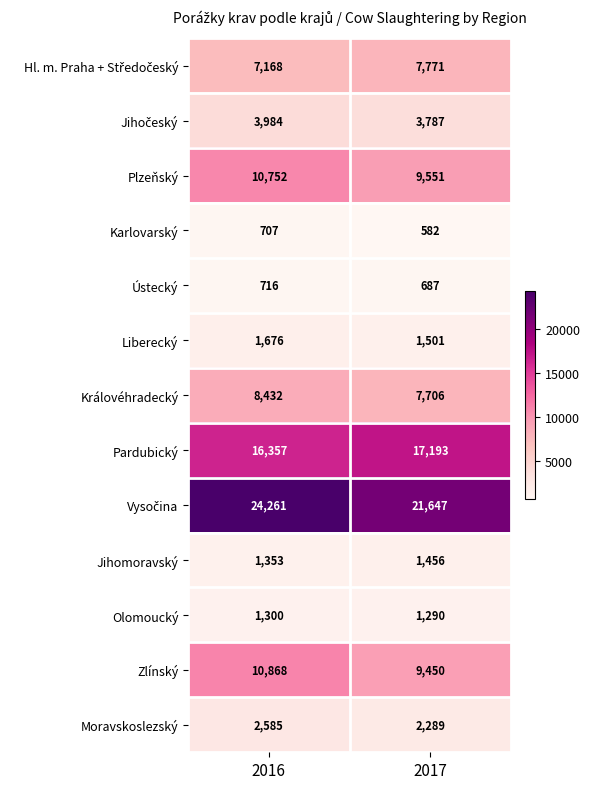

The Jihomoravský series shows 2087 at 2016. True or false?

False